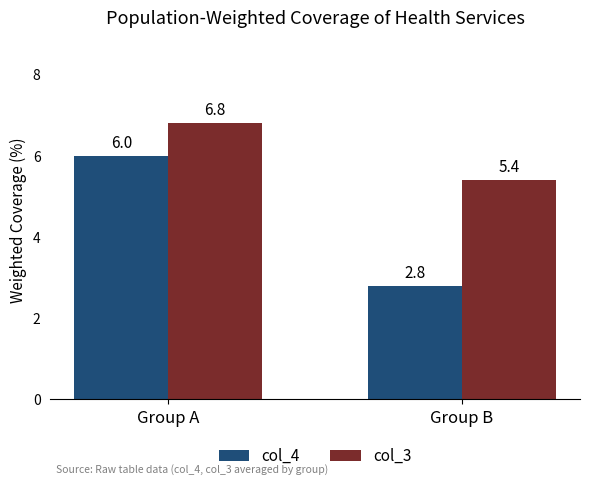

Between Group A and Group B, which series saw the biggest shift?

col_4